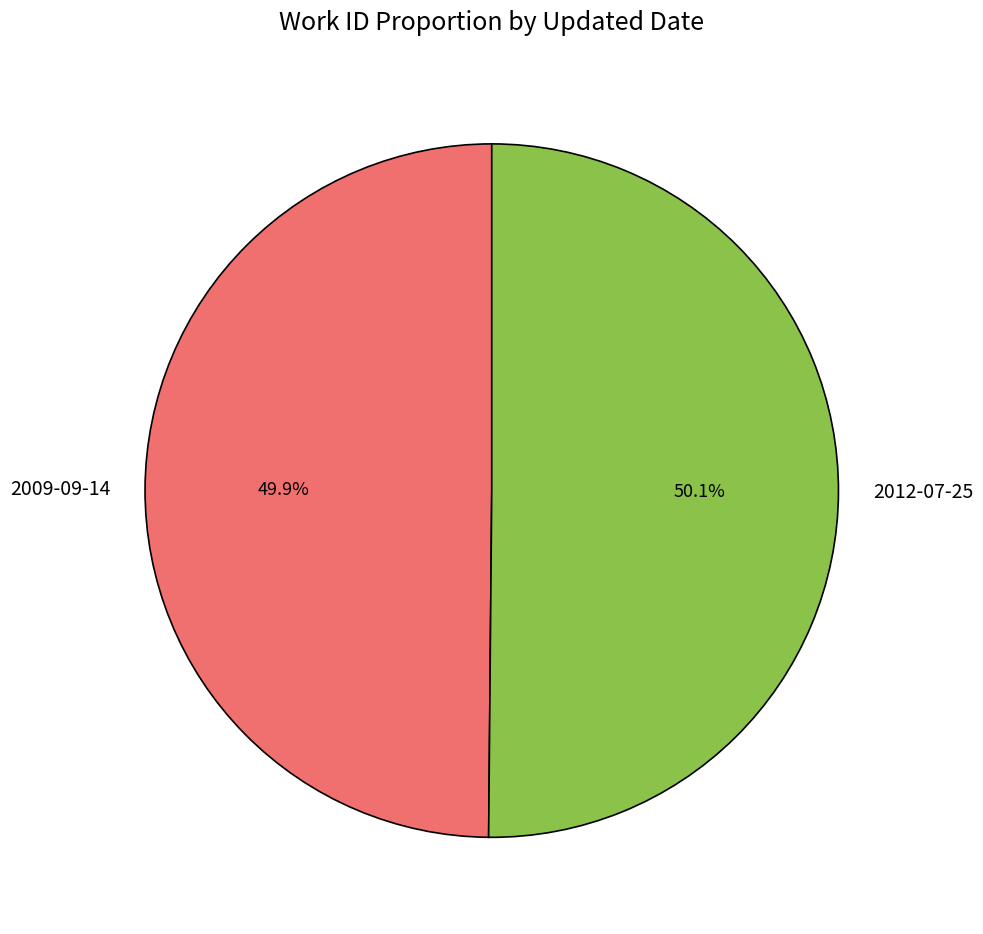

To the nearest percent, what portion does 2009-09-14 represent?

50%